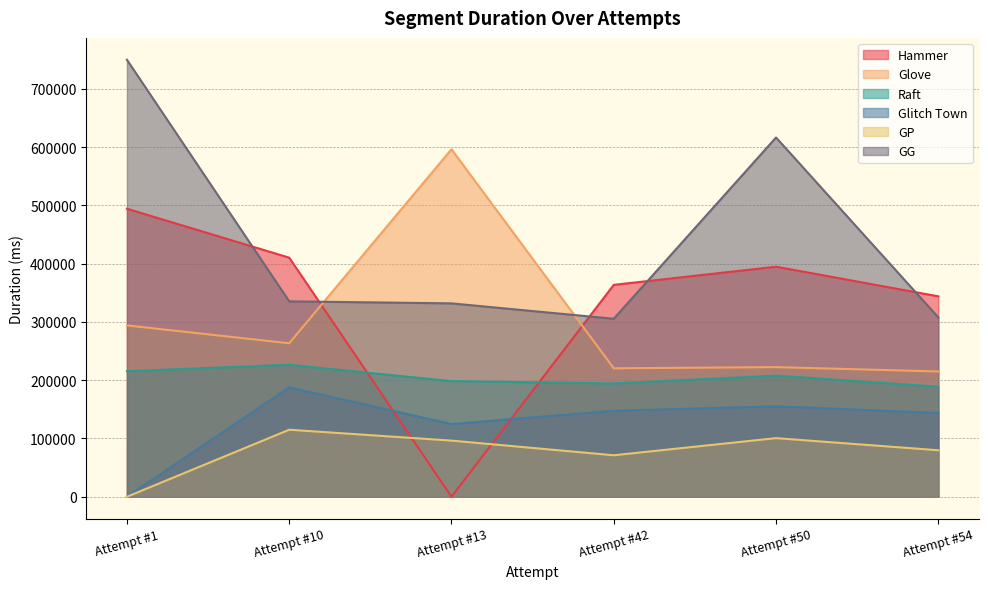

Which series has the largest total across all categories?

GG